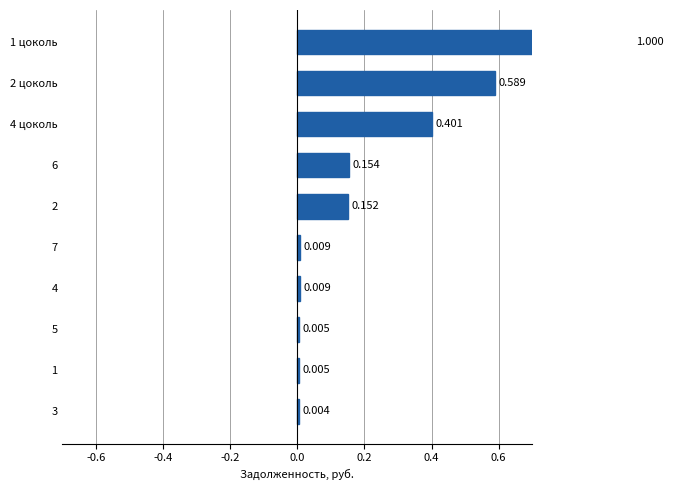

What is the sum of the values at 2 and 4 цоколь?

0.6